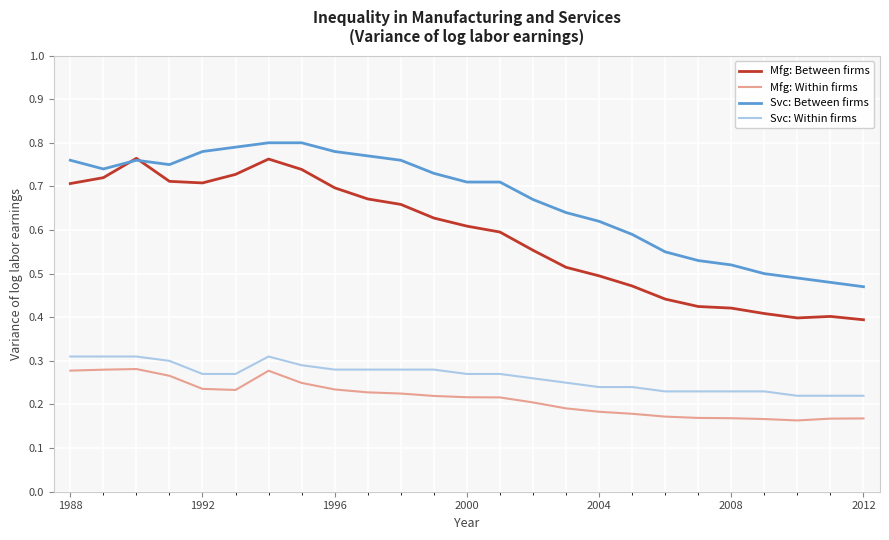

True or false: Mfg: Within firms has more than 1 points higher than both neighbors.

True